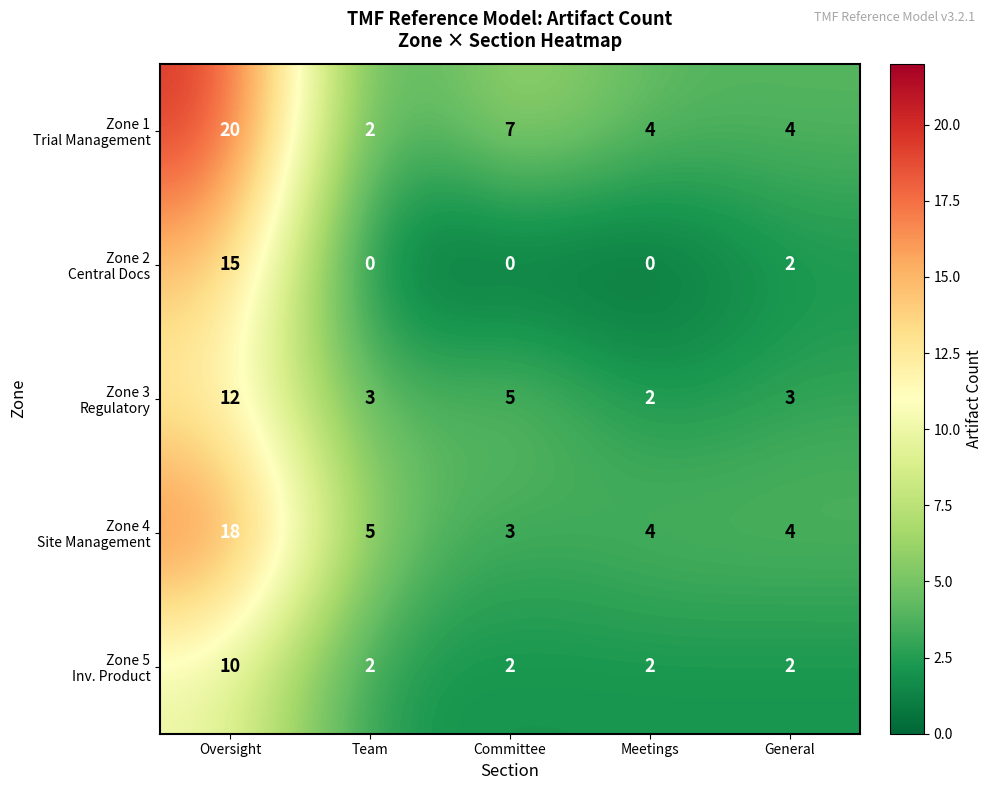

What is the difference between the highest and lowest values at Meetings?

4